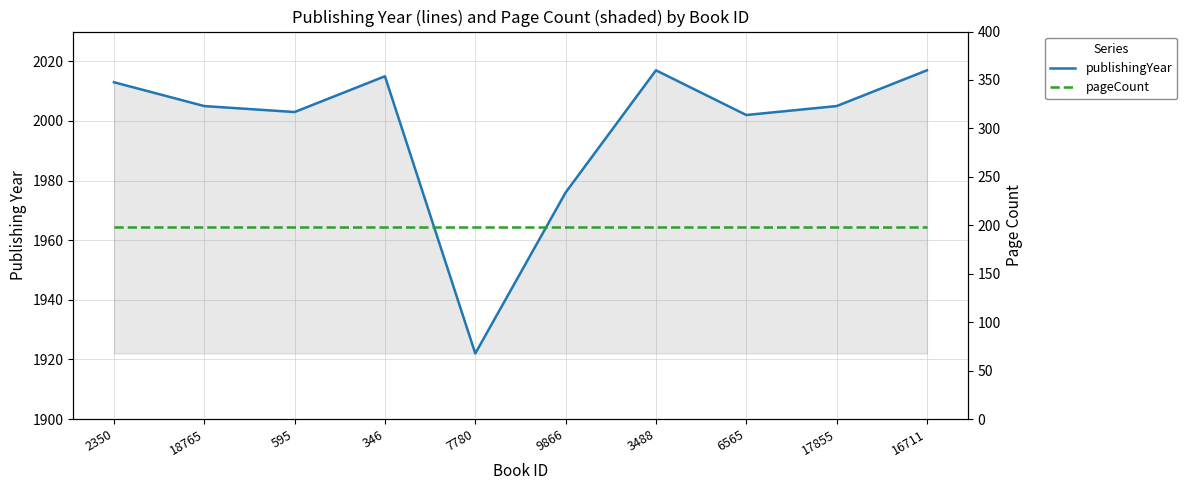

What is the average value of the pageCount series?

198